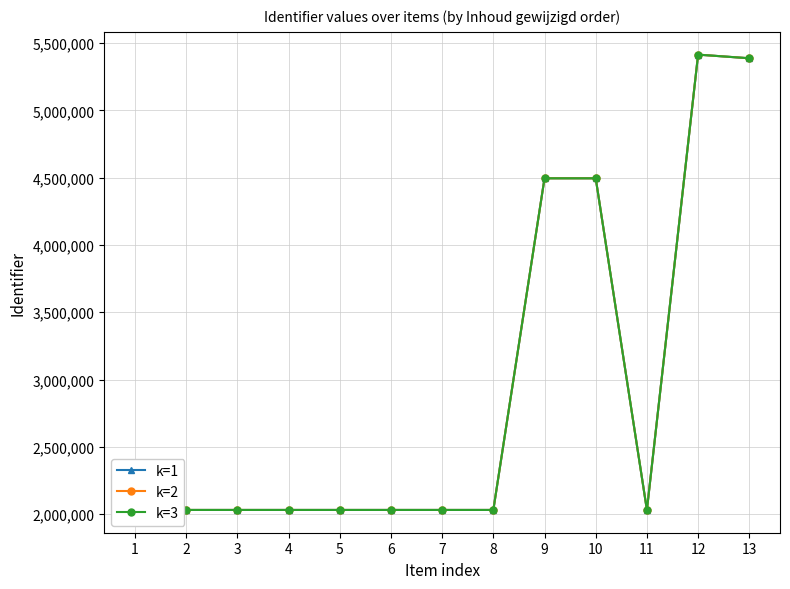

Which series has the widest spread of values?

k=1